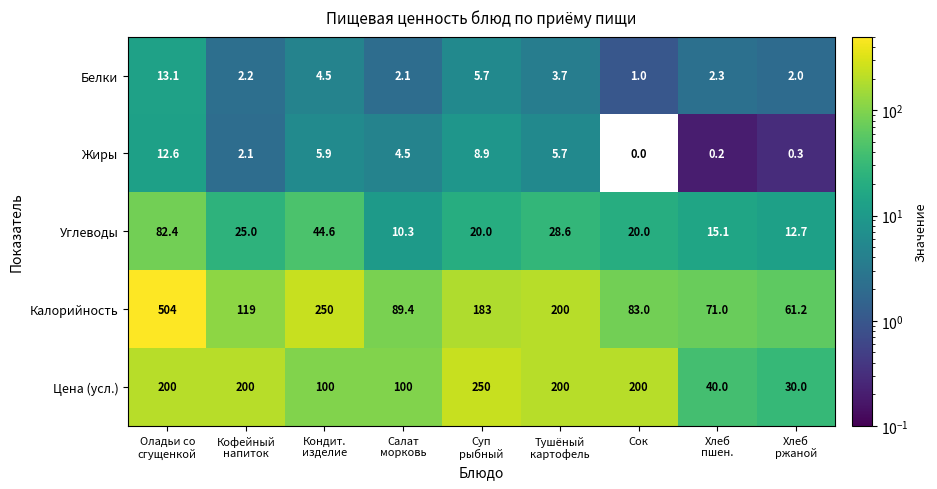

At which category is the sum across all series the highest?

Оладьи со
сгущенкой